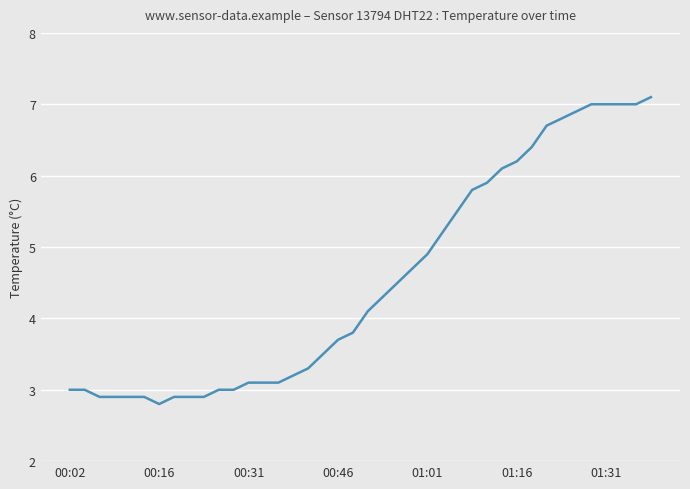

What is the greatest value displayed?

7.1